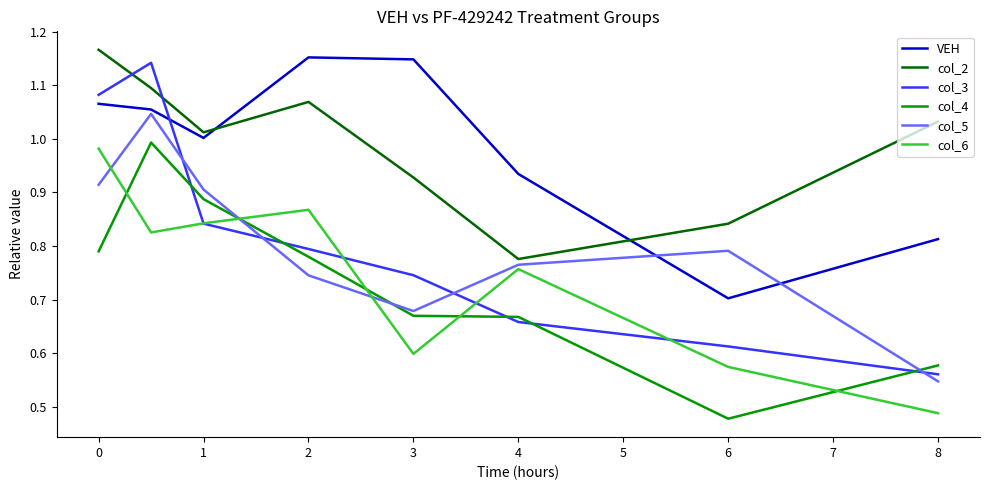

After their last crossing, which series has the higher values: VEH or col_2?

col_2